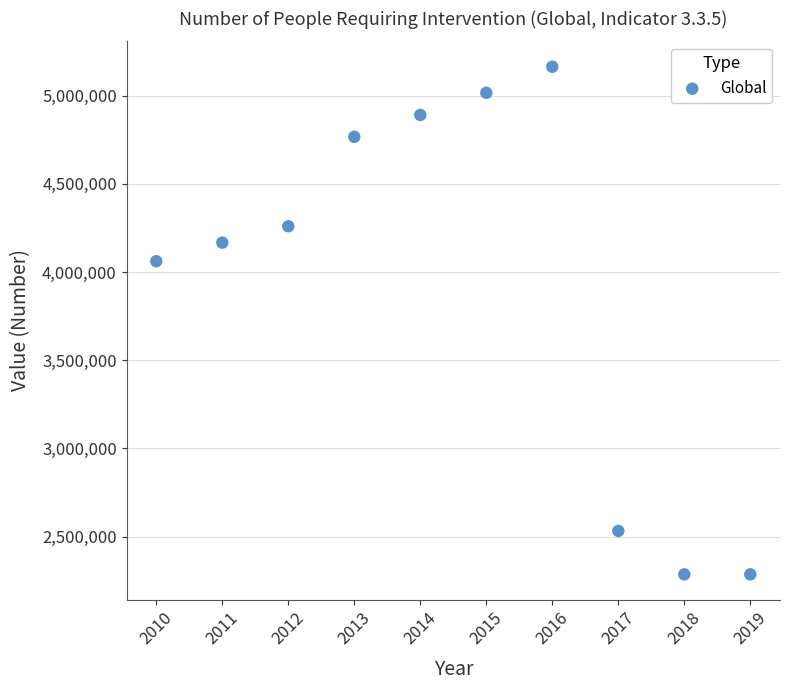

What is the range of Y values (max minus min)?

2877453